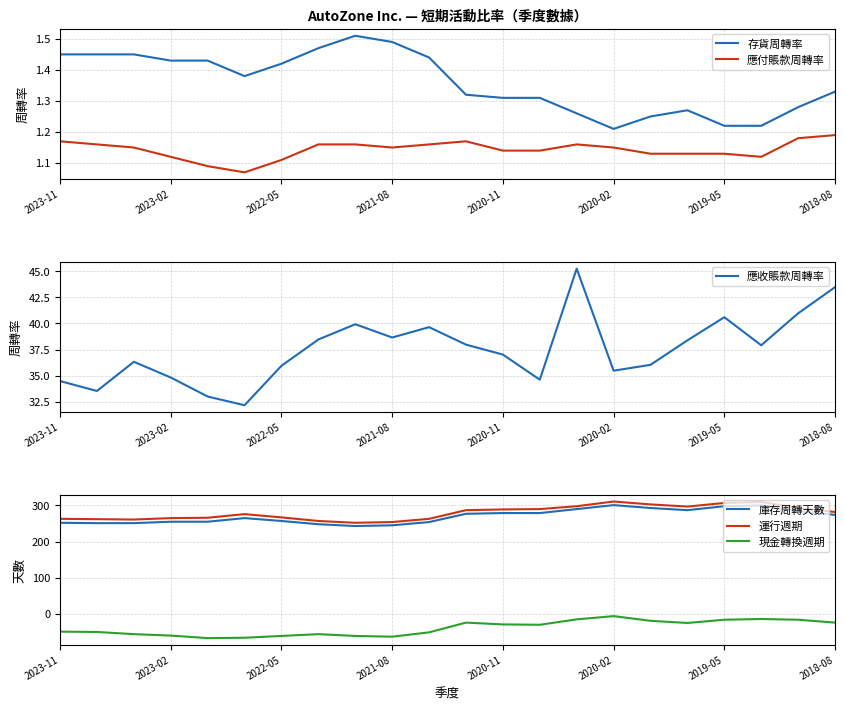

True or false: 庫存周轉天數 and 現金轉換週期 cross at least once.

False